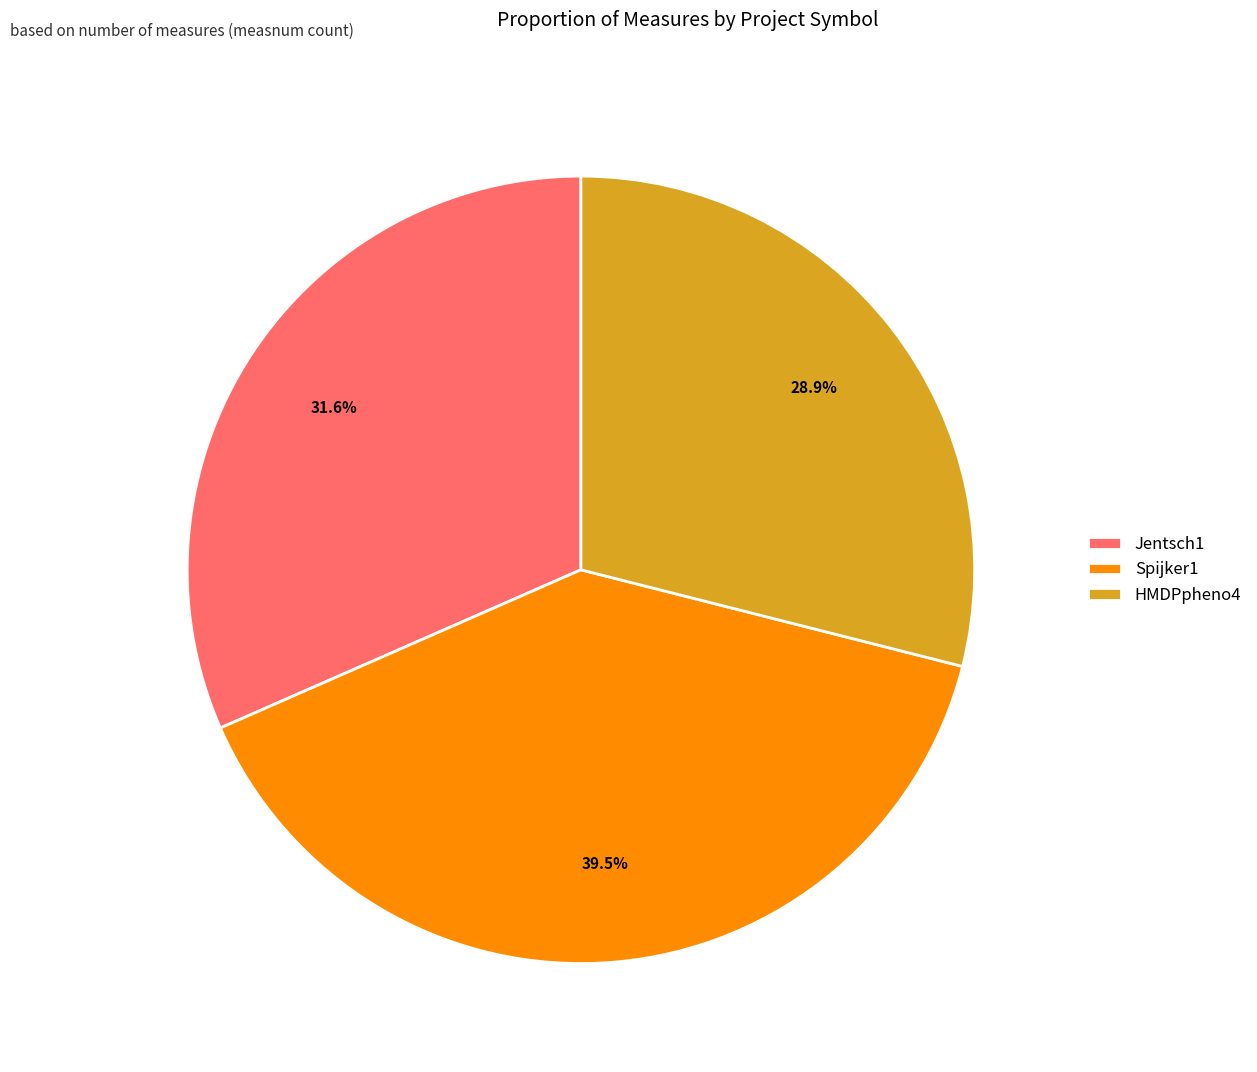

To the nearest percent, what is the difference between the largest and smallest slice percentages?

11%